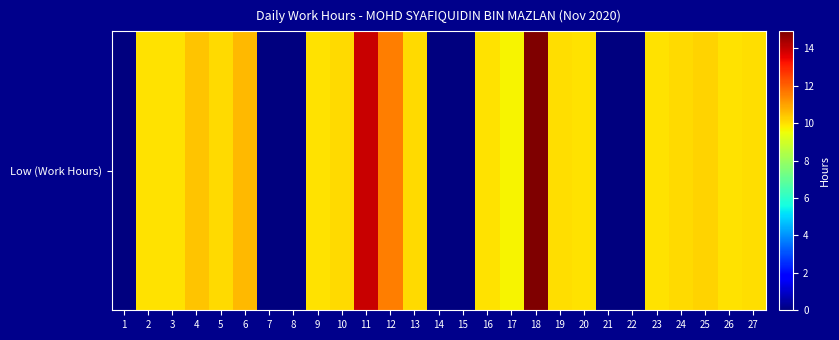

How many series are shown in this chart?

1